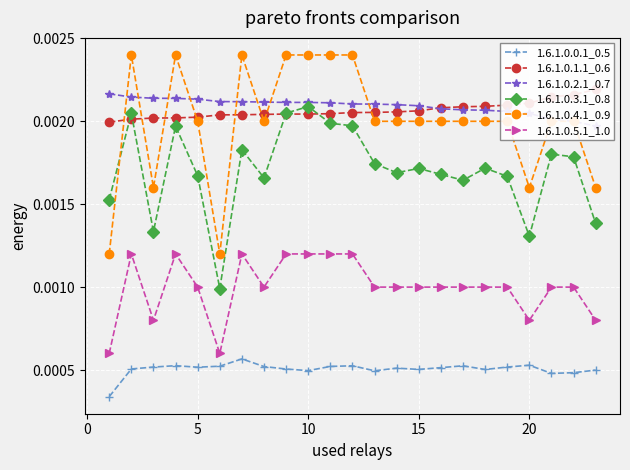

After their last crossing, which series has the higher values: 1.6.1.0.2.1_0.7 or 1.6.1.0.1.1_0.6?

1.6.1.0.1.1_0.6